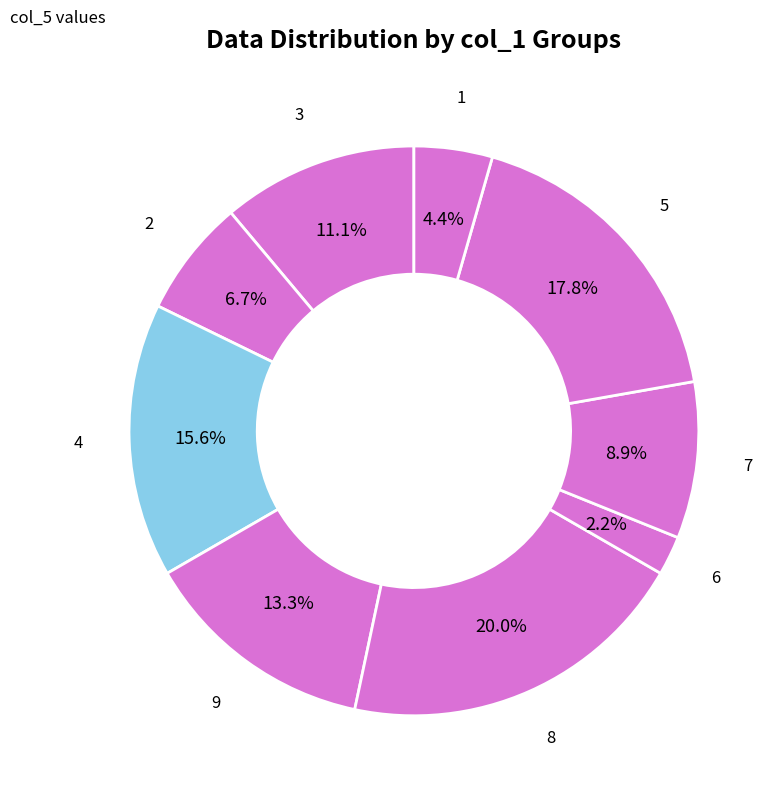

Approximately how many times larger is the value at 7 compared to 9?

0.7